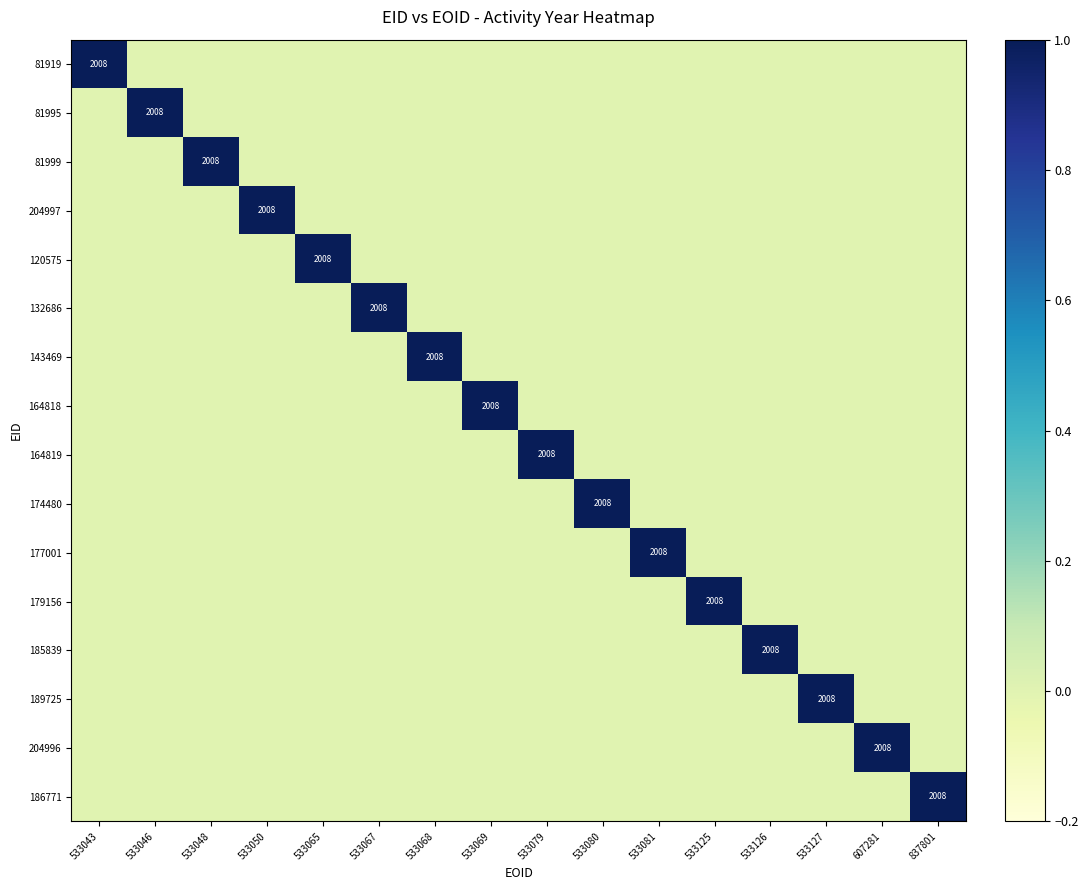

Count the number of categories in the chart.

16